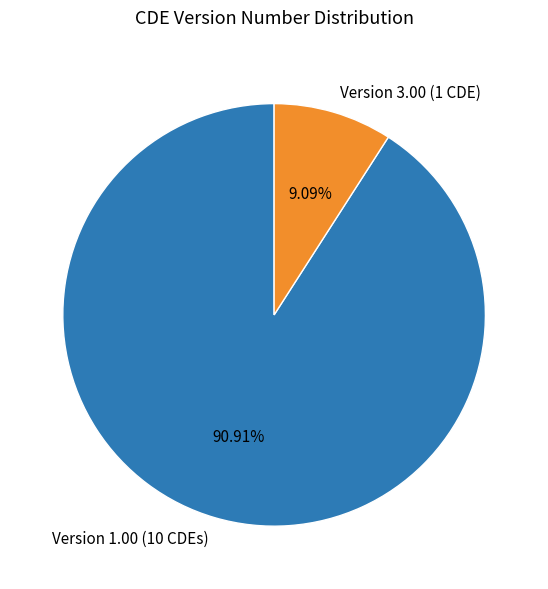

Which category has the smallest portion of the pie?

Version 3.00 (1 CDE)